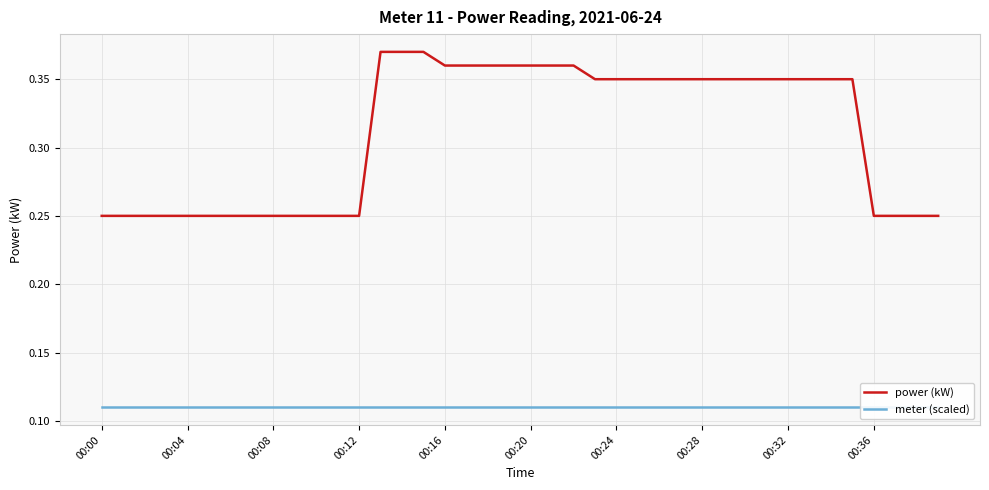

What are all the series names shown in the legend?

power (kW), meter (scaled)